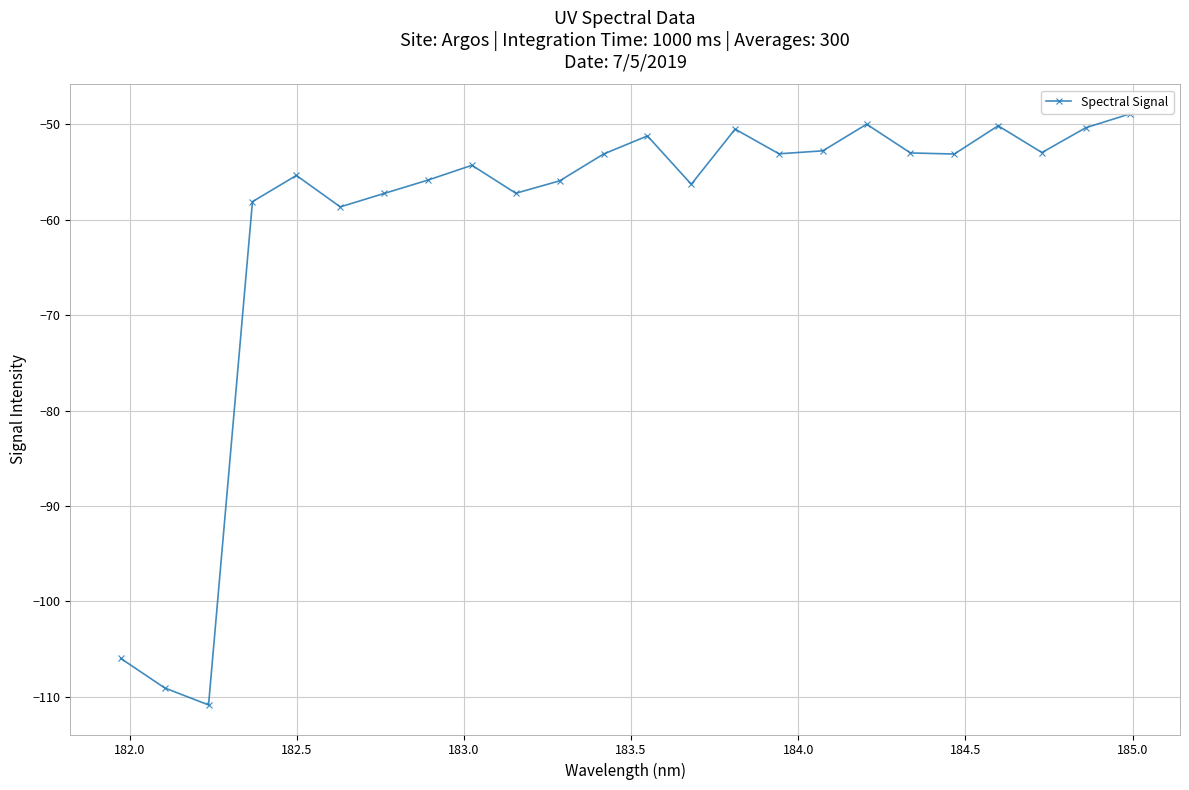

What is the minimum value shown in the chart?

-110.9